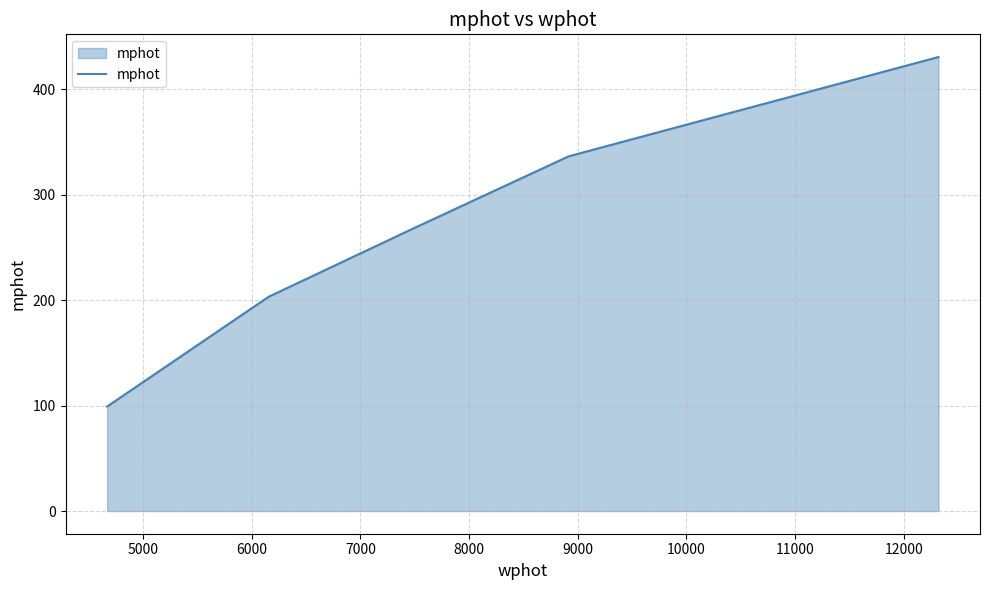

True or false: the data has more than 2 interior local peaks.

False